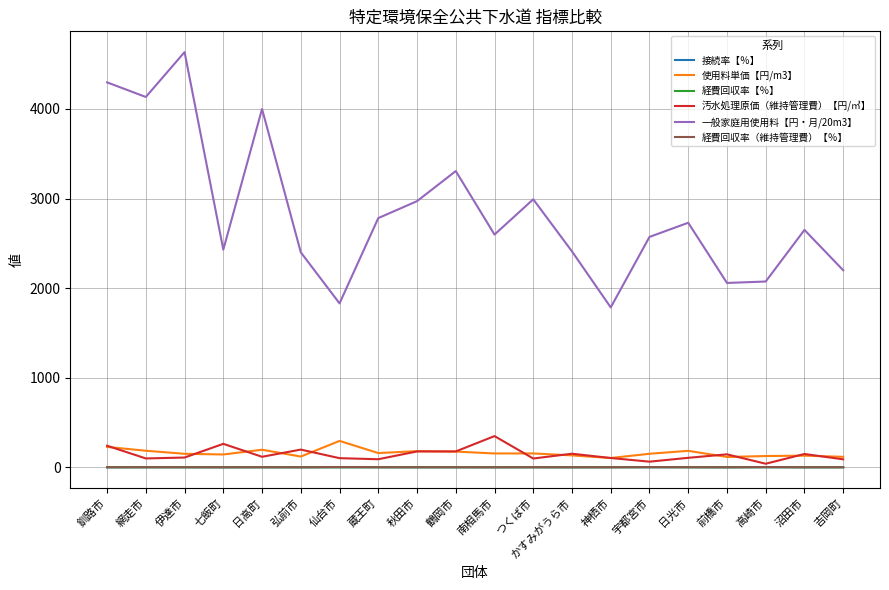

What is the minimum value for 一般家庭用使用料【円・月/20m3】?

1785.0